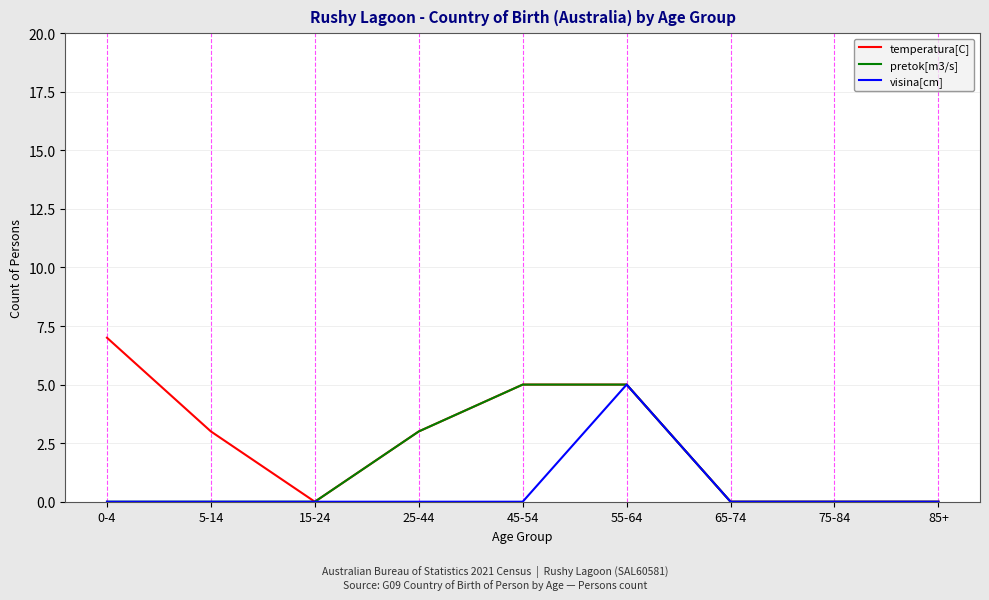

Reading left to right, what are all the values shown in this chart?

temperatura[C]: 7	3	0	3	5	5	0	0	0
pretok[m3/s]: 0	0	0	3	5	5	0	0	0
visina[cm]: 0	0	0	0	0	5	0	0	0